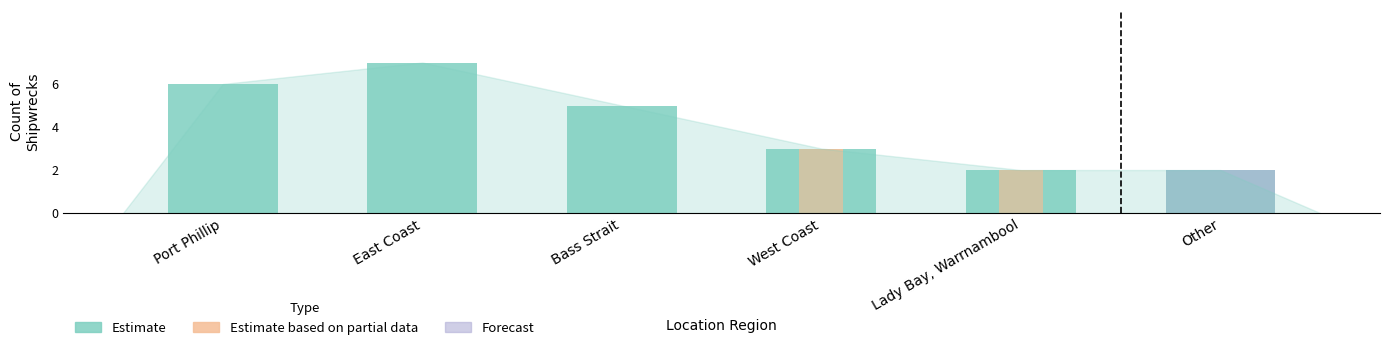

What is the sum of all values?

25